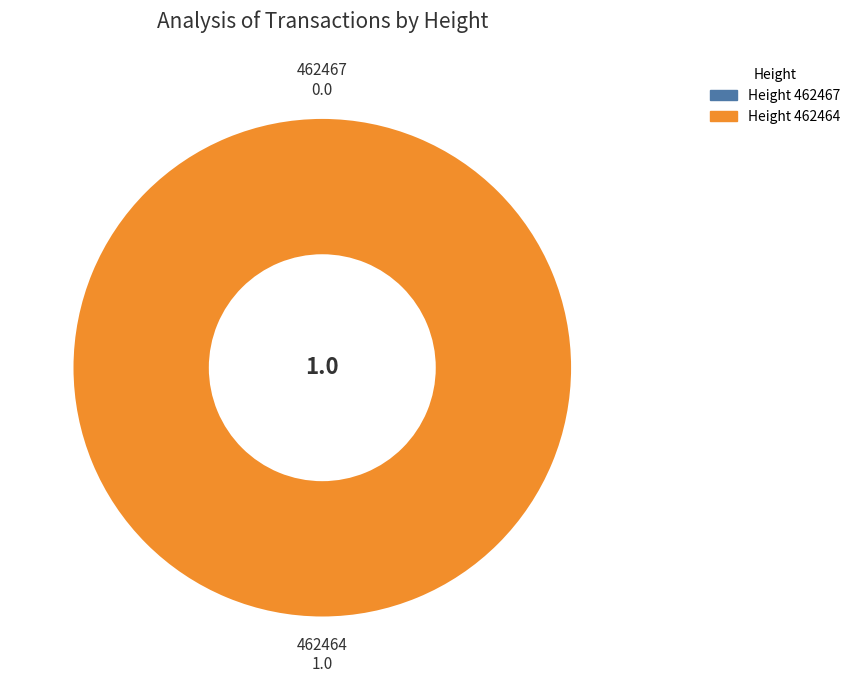

Does any single category account for the majority?

Yes